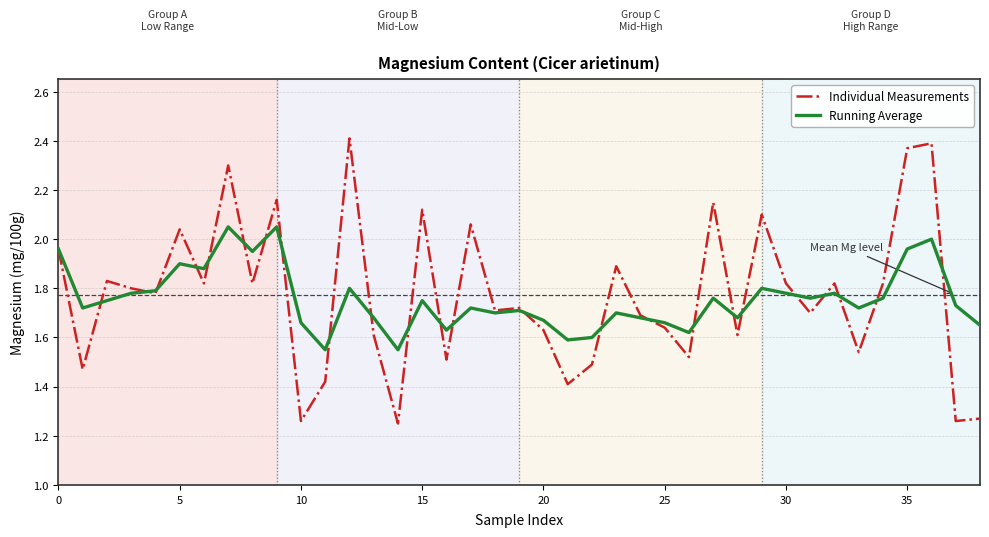

Rank the series by their maximum value, from lowest to highest.

Running Average, Individual Measurements